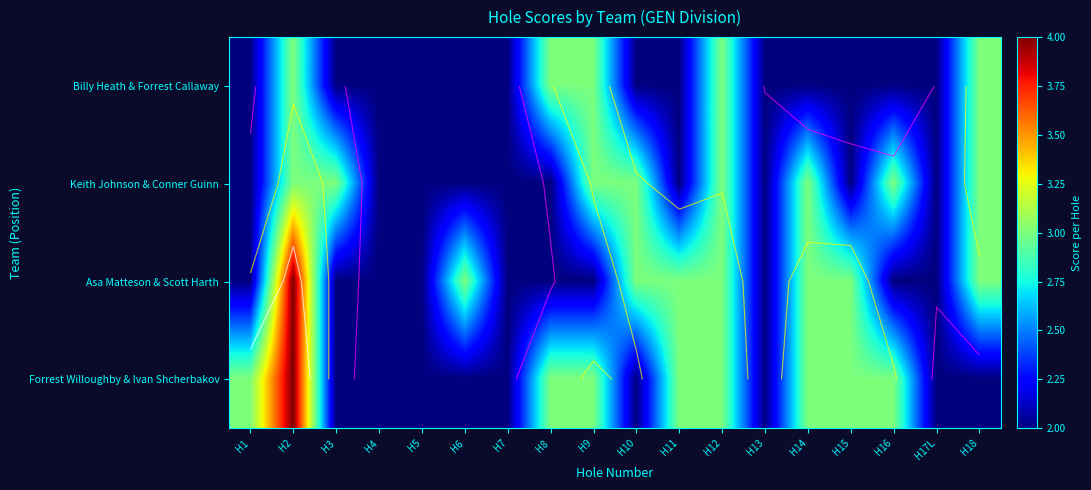

Rank the series at H16 from lowest to highest value.

Billy Heath & Forrest Callaway, Asa Matteson & Scott Harth, Keith Johnson & Conner Guinn, Forrest Willoughby & Ivan Shcherbakov